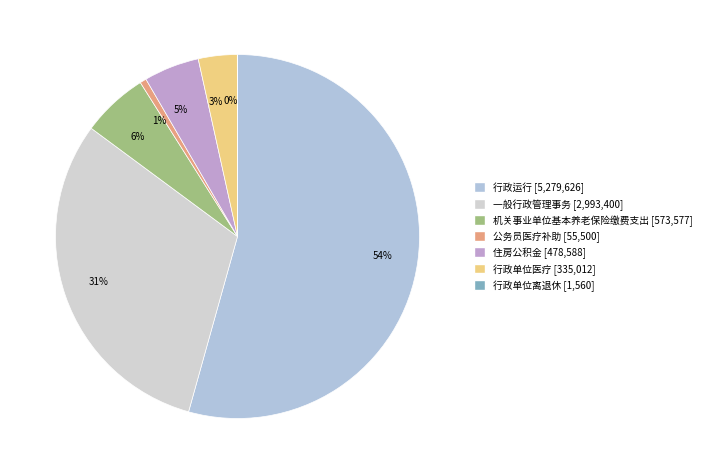

To the nearest percent, what is the combined percentage of 31% and 3%?

34%